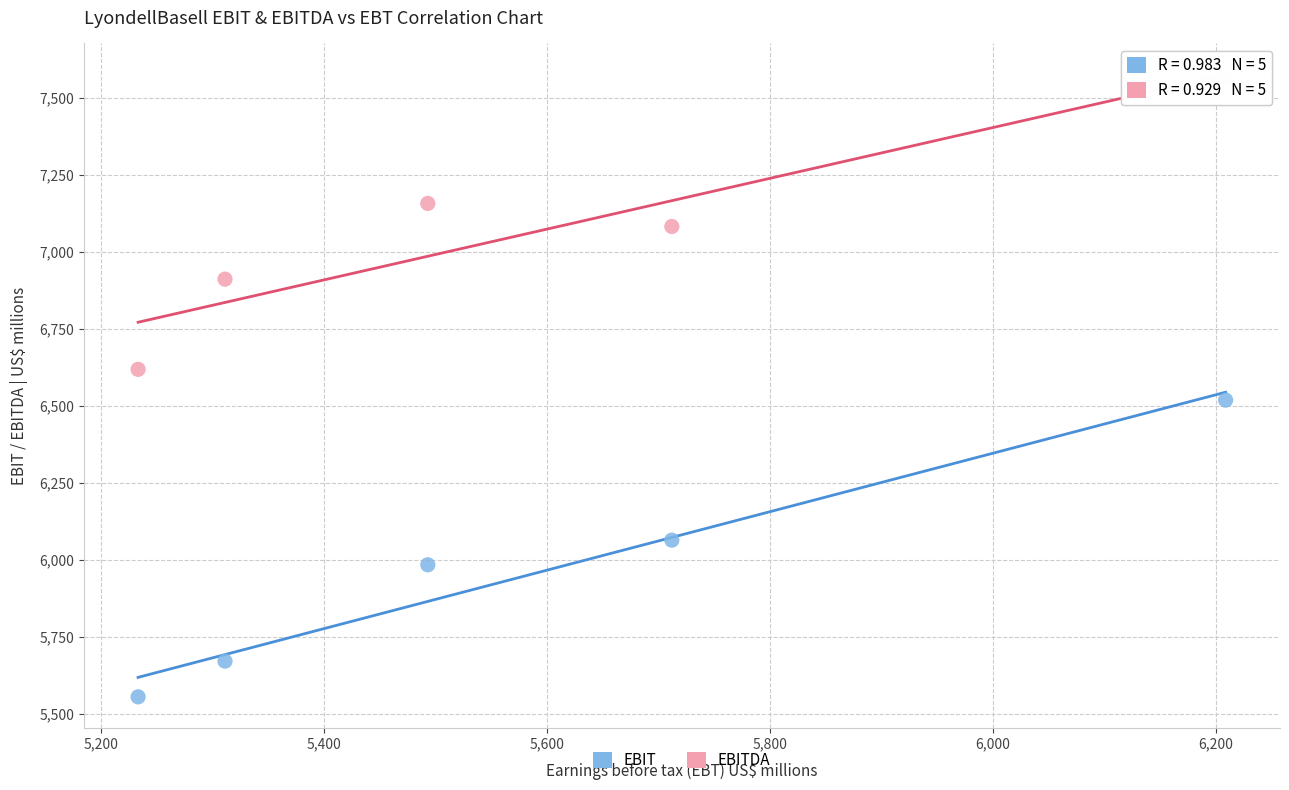

What is the X range (max minus min) for the scatter plot?

976